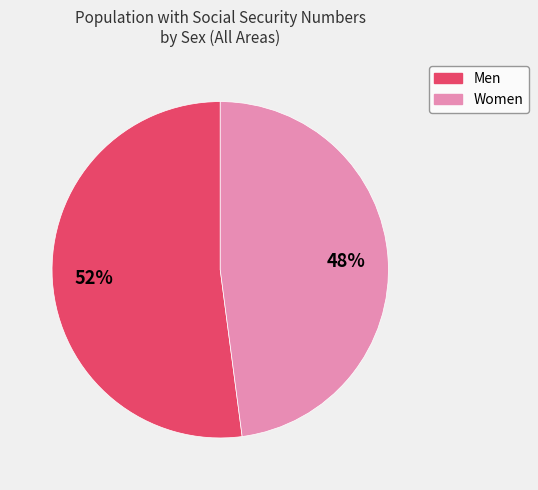

Combined, do Women and Men account for over 50%?

Yes